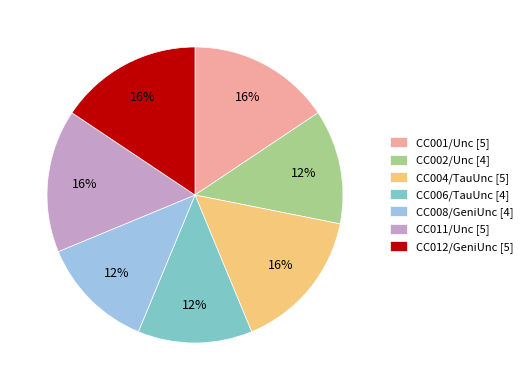

What is the ratio of the value at CC008/GeniUnc [4] to the value at CC011/Unc [5]?

0.8